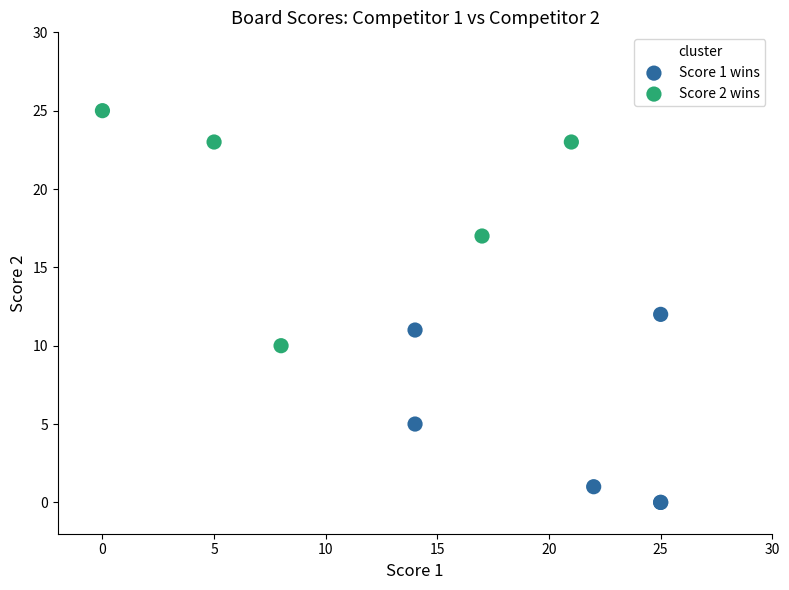

What are all the series names shown in the legend?

Score 1 wins, Score 2 wins